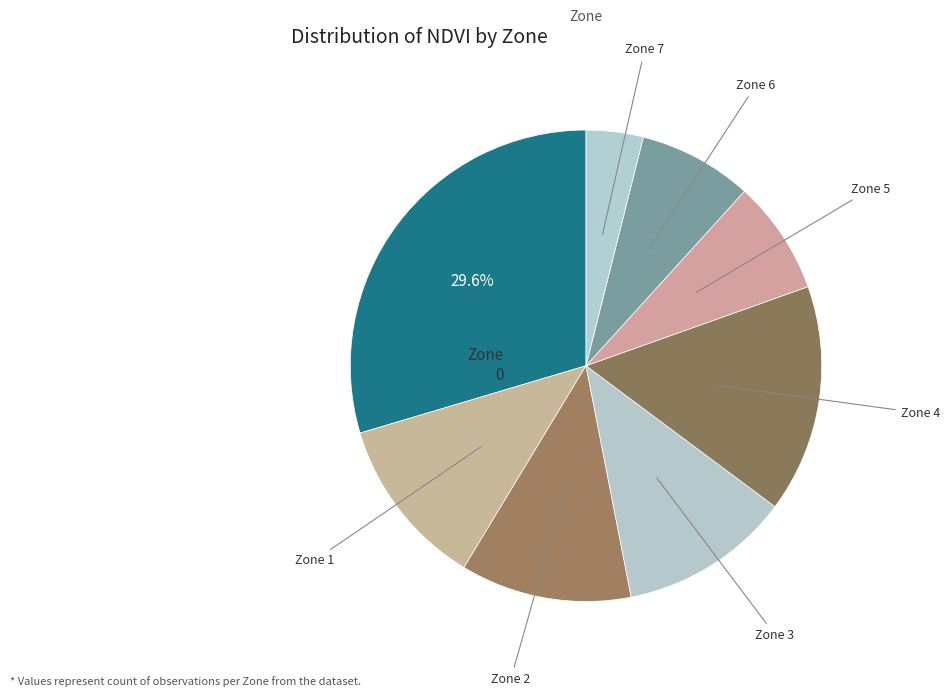

Count the number of slices in the pie.

8